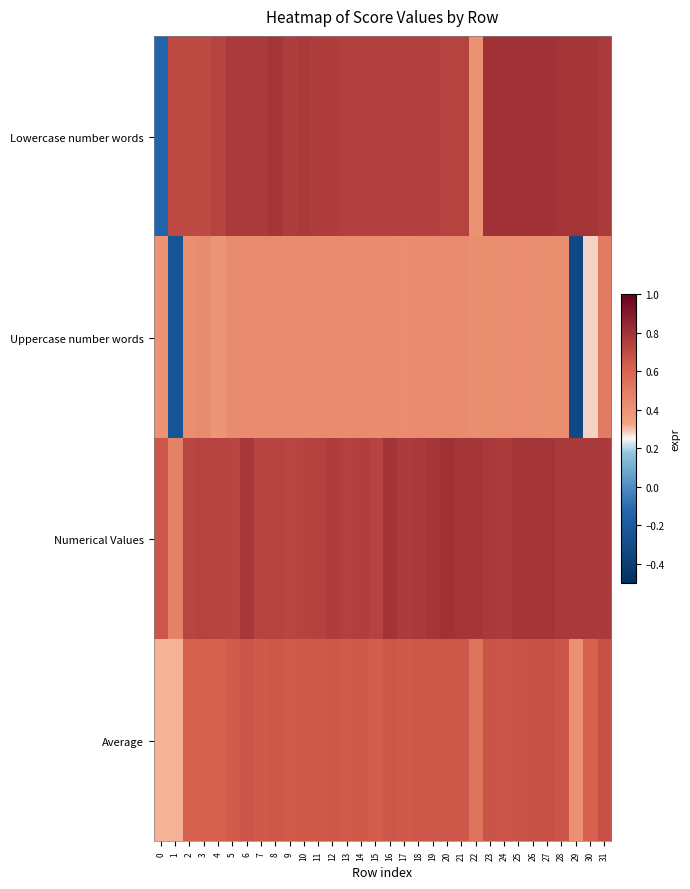

Reading left to right, list all the values displayed in this chart.

Lowercase number words: 0=-0.1	1=0.7	2=0.7	3=0.7	4=0.7	5=0.8	6=0.8	7=0.8	8=0.8	9=0.8	10=0.8	11=0.8	12=0.8	13=0.7	14=0.7	15=0.7	16=0.7	17=0.7	18=0.7	19=0.7	20=0.7	21=0.7	22=0.4	23=0.8	24=0.8	25=0.8	26=0.8	27=0.8	28=0.8	29=0.8	30=0.8	31=0.8
Uppercase number words: 0=0.4	1=-0.2	2=0.4	3=0.4	4=0.4	5=0.4	6=0.4	7=0.4	8=0.4	9=0.4	10=0.4	11=0.4	12=0.4	13=0.4	14=0.4	15=0.4	16=0.4	17=0.4	18=0.4	19=0.4	20=0.4	21=0.4	22=0.4	23=0.4	24=0.4	25=0.4	26=0.4	27=0.4	28=0.4	29=-0.3	30=0.3	31=0.5
Numerical Values: 0=0.7	1=0.5	2=0.7	3=0.7	4=0.7	5=0.7	6=0.8	7=0.7	8=0.7	9=0.7	10=0.7	11=0.7	12=0.8	13=0.7	14=0.8	15=0.7	16=0.8	17=0.8	18=0.8	19=0.8	20=0.8	21=0.8	22=0.8	23=0.8	24=0.8	25=0.8	26=0.8	27=0.8	28=0.8	29=0.8	30=0.8	31=0.8
Average: 0=0.3	1=0.3	2=0.6	3=0.6	4=0.6	5=0.6	6=0.7	7=0.6	8=0.7	9=0.6	10=0.6	11=0.6	12=0.6	13=0.6	14=0.6	15=0.6	16=0.7	17=0.6	18=0.7	19=0.7	20=0.7	21=0.7	22=0.5	23=0.7	24=0.7	25=0.7	26=0.7	27=0.7	28=0.7	29=0.4	30=0.6	31=0.7